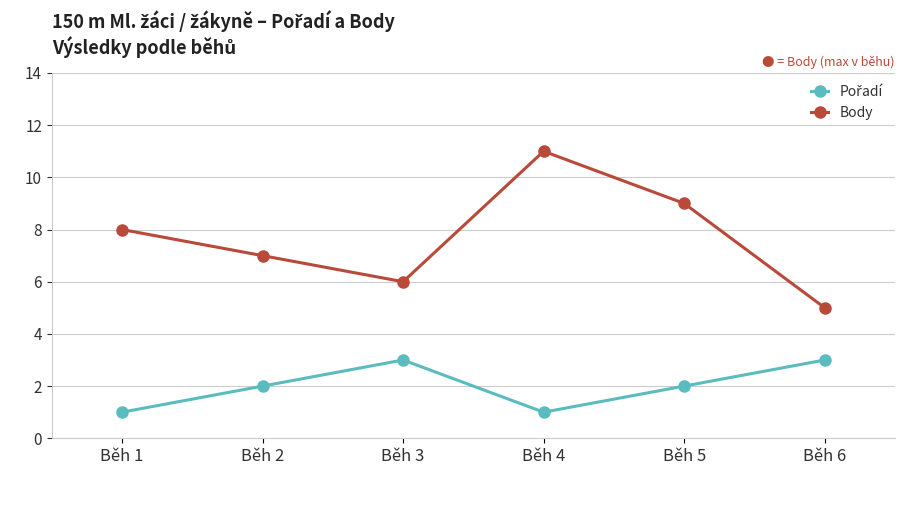

At which category is the sum across all series the highest?

Běh 4